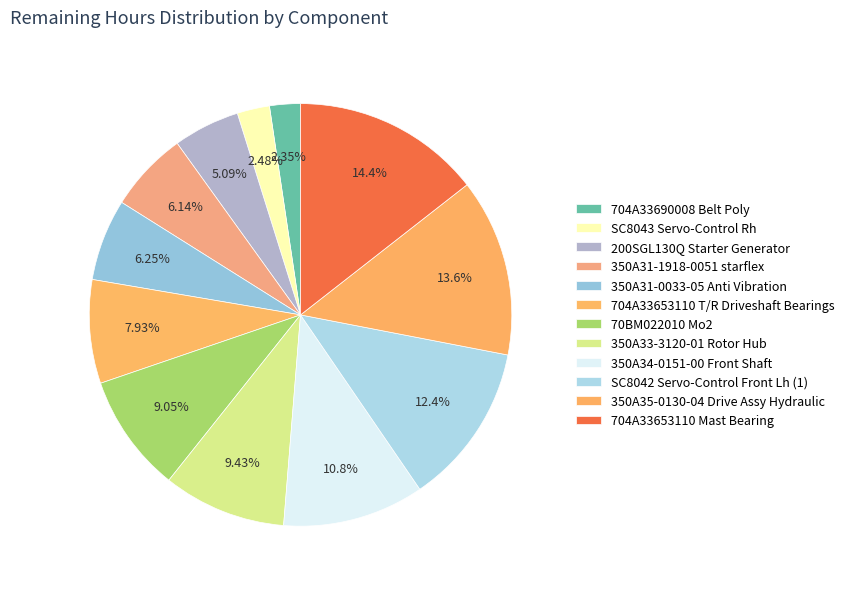

How many slices are in this pie chart?

12